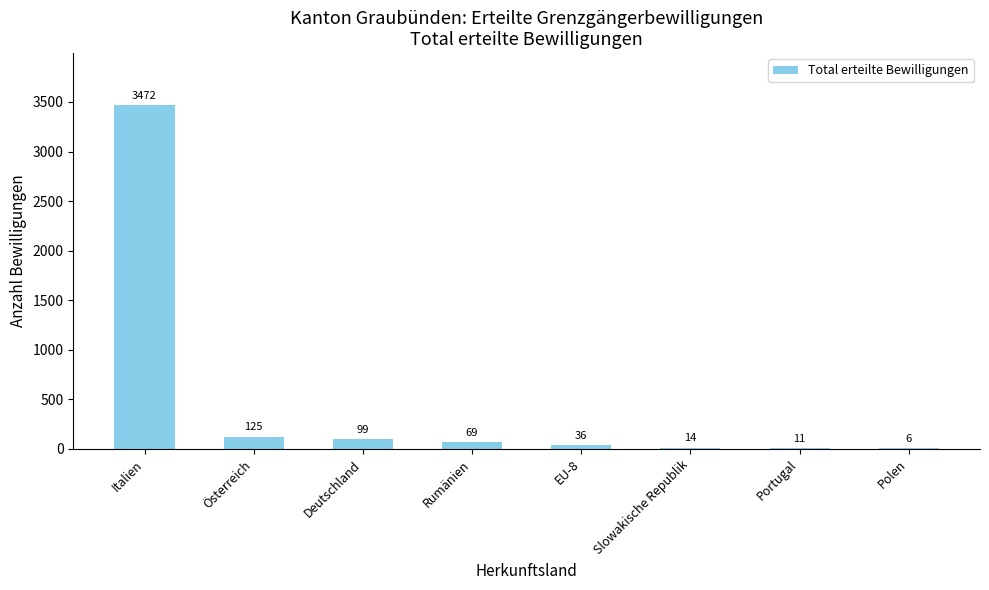

Reading left to right, list all the values displayed in this chart.

3472	125	99	69	36	14	11	6